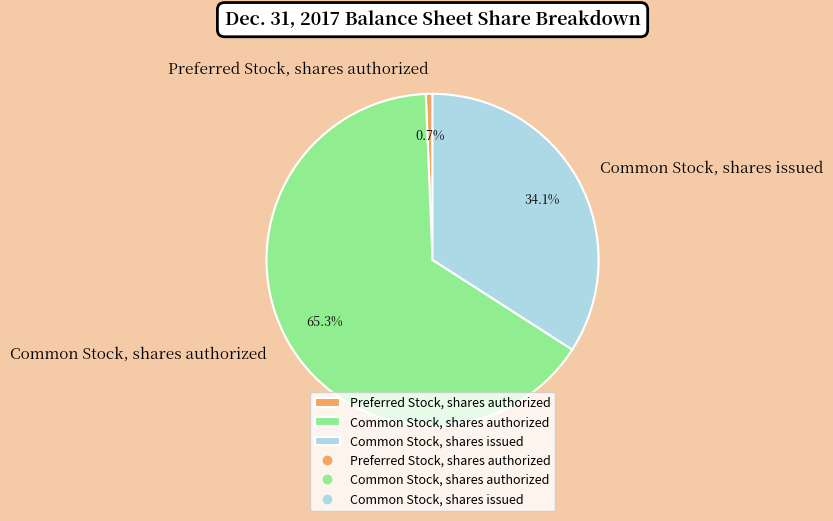

To the nearest percent, what portion does Common Stock, shares authorized represent?

65%